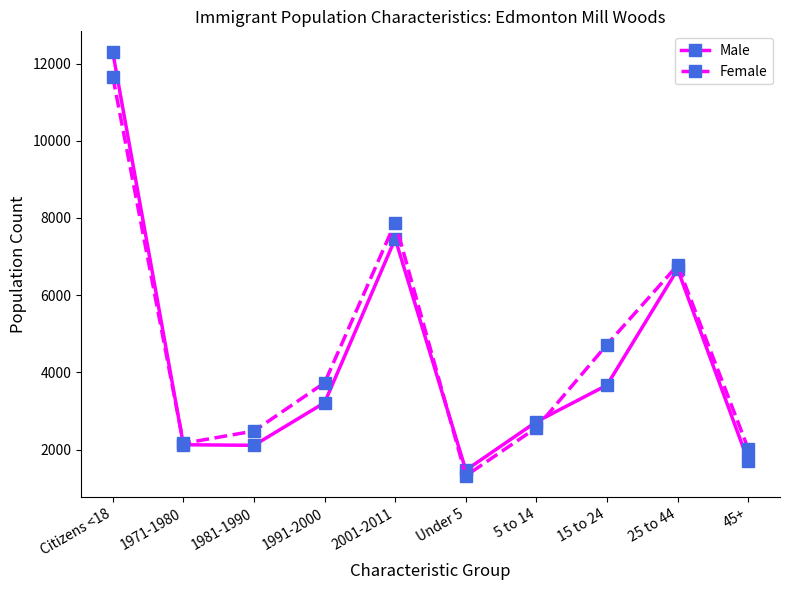

How many interior local peaks does the Male series have?

2